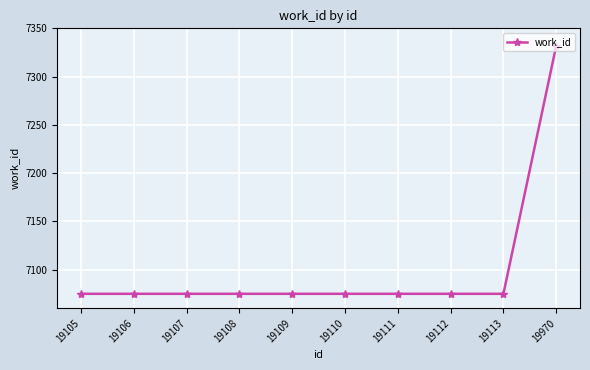

Which has a higher value, 19970 or 19109?

19970